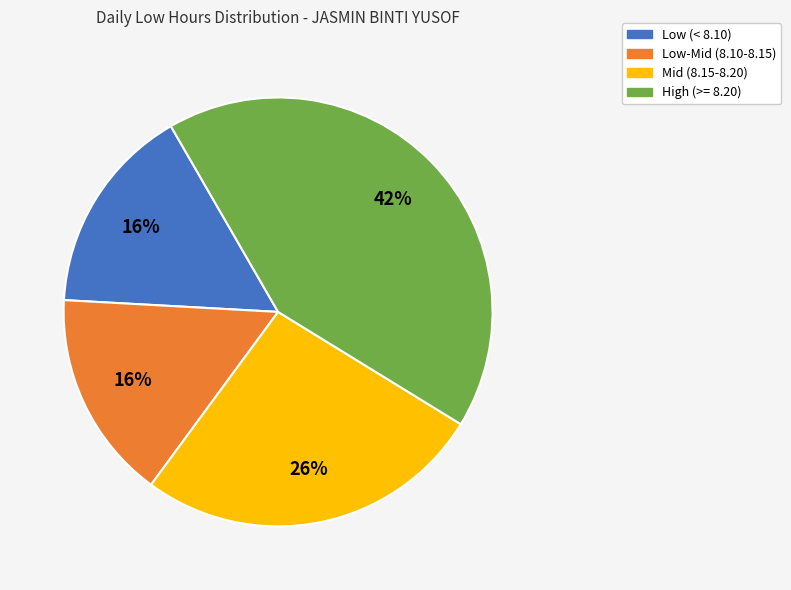

To the nearest percent, what percentage of the pie is Mid (8.15-8.20)?

26%